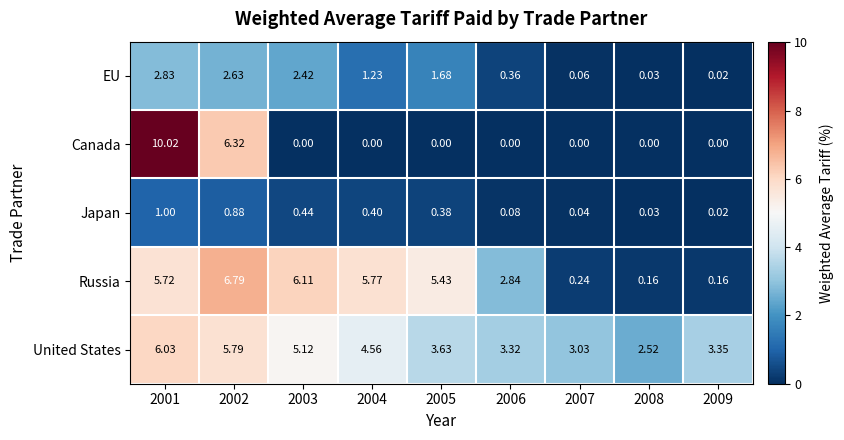

Which series has the largest range (max minus min)?

Canada